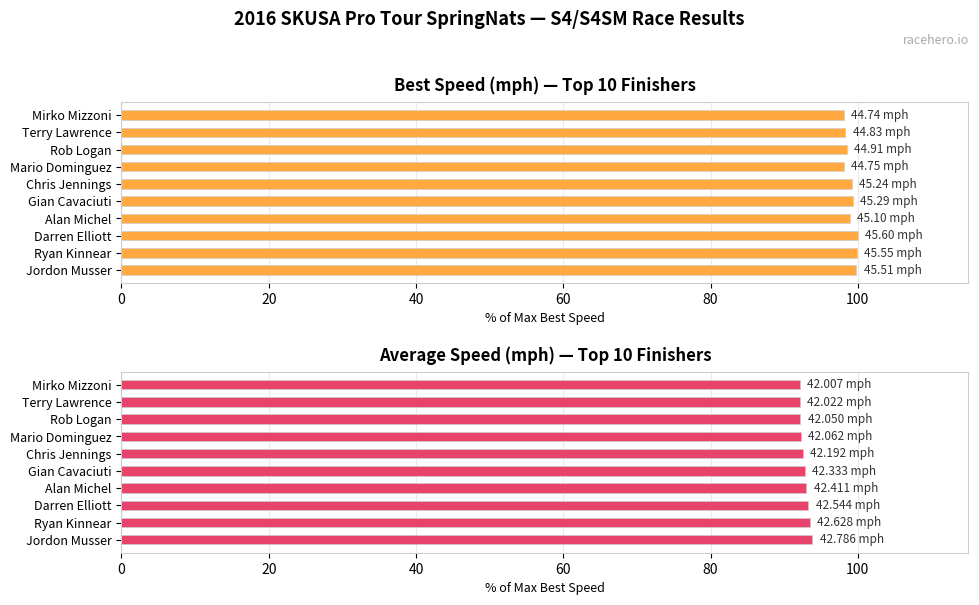

Reading left to right, extract all data points from this chart.

Best Speed: 99.8	99.9	100.0	98.9	99.3	99.2	98.1	98.5	98.3	98.1
Average Speed: 93.8	93.5	93.3	93.0	92.8	92.5	92.2	92.2	92.1	92.1